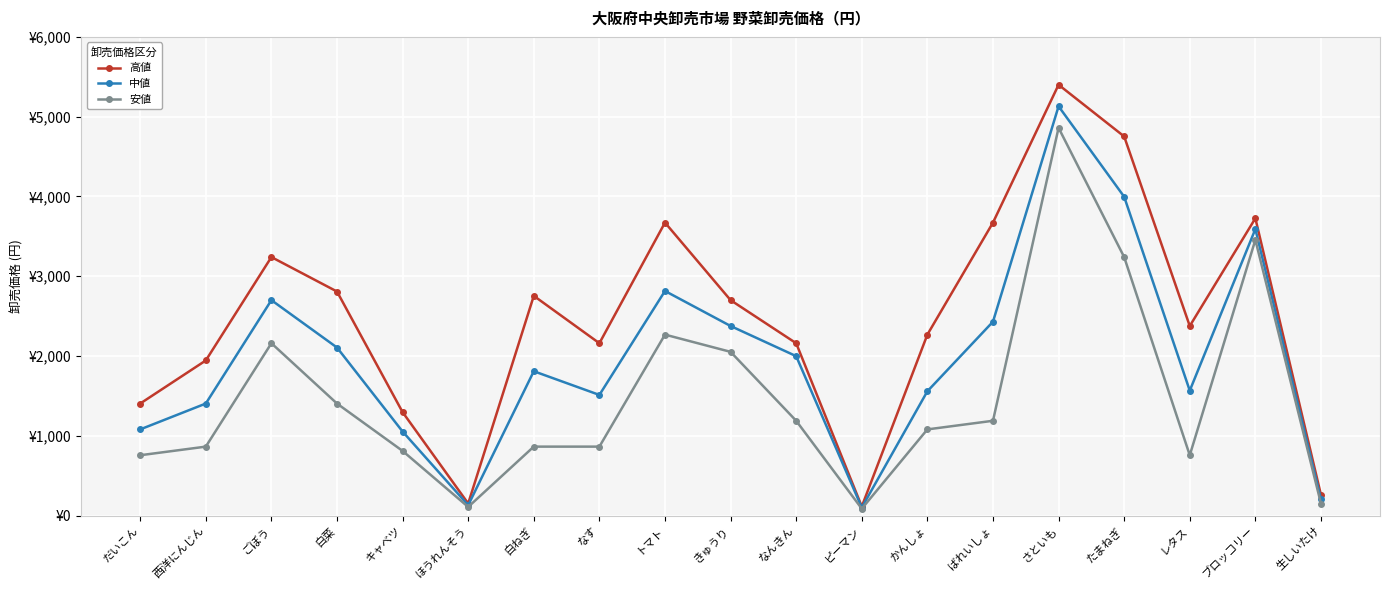

What position from the left is キャベツ?

5